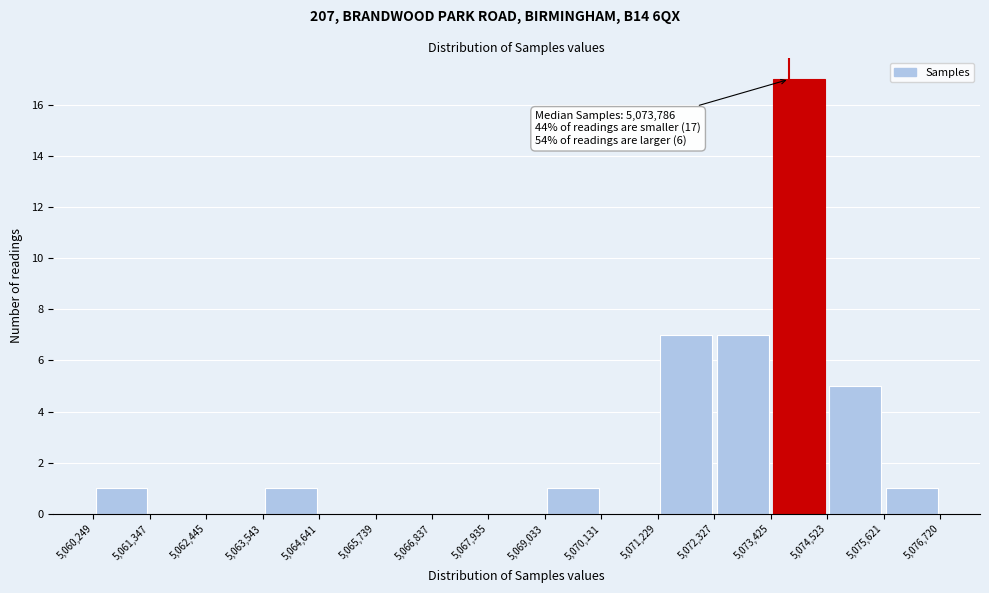

Which range on the x-axis has the tallest bar?

5,073,425 to 5,074,523